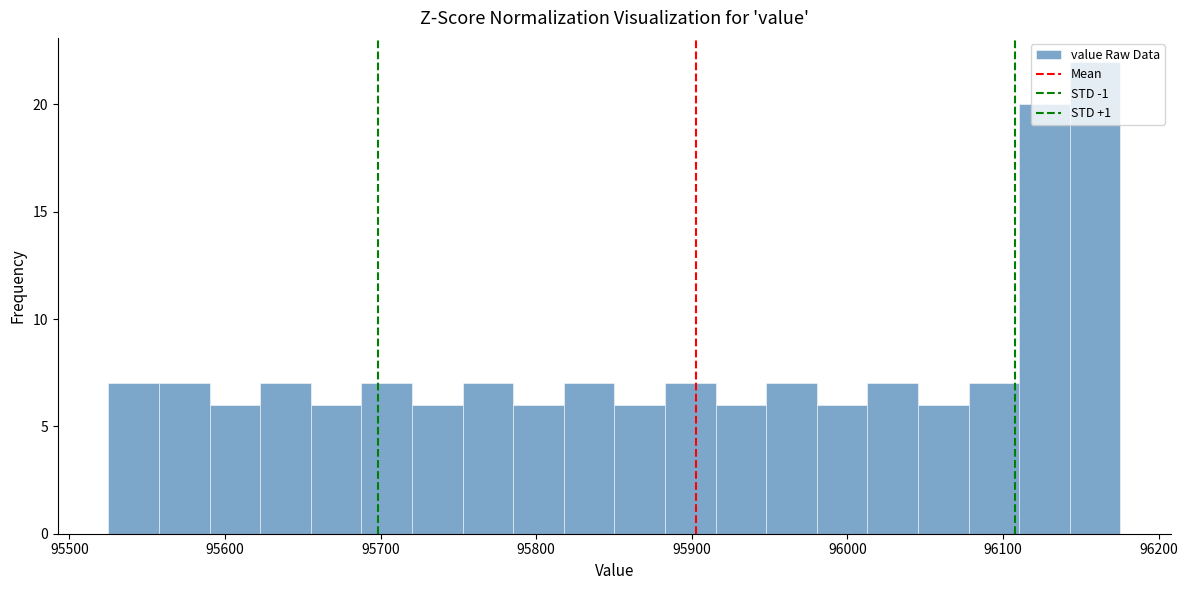

Around what value on the x-axis is the tallest bar? Give the approximate position of its centre, as read against the axis.

96160